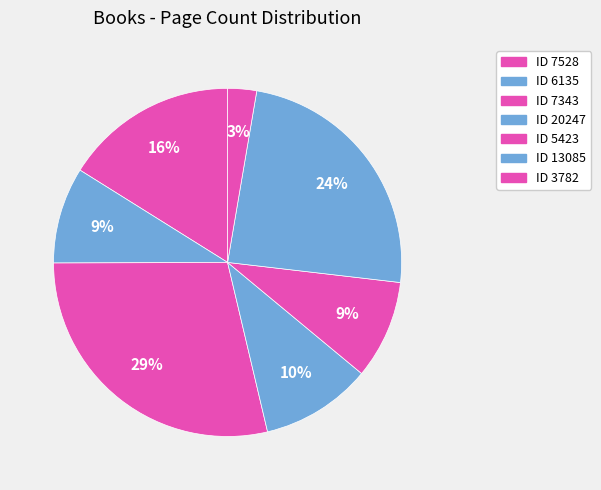

To the nearest percent, what is the difference between the largest and smallest slice percentages?

26%